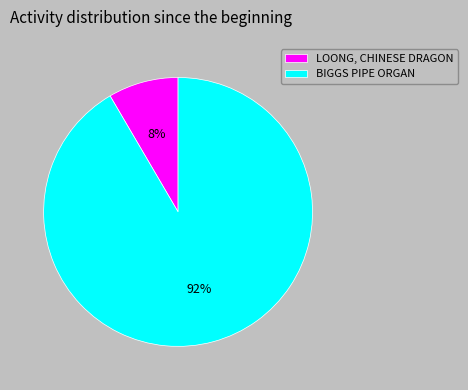

True or false: LOONG, CHINESE DRAGON accounts for 8% of the total.

True